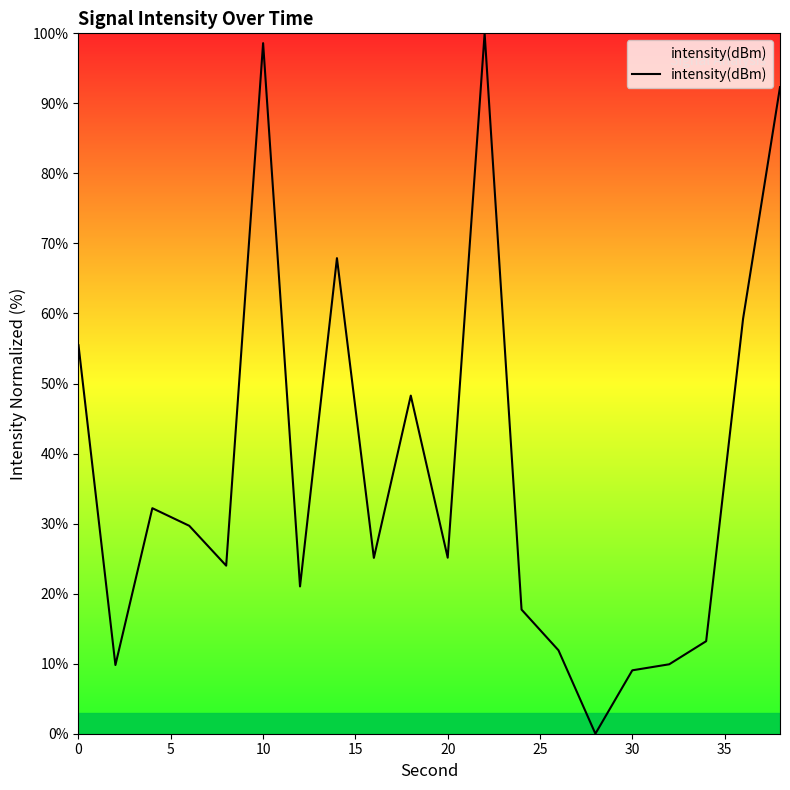

What is the greatest value displayed?

100.0